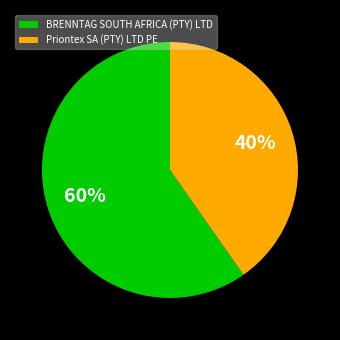

To the nearest percent, what portion does Priontex SA (PTY) LTD PE represent?

40%